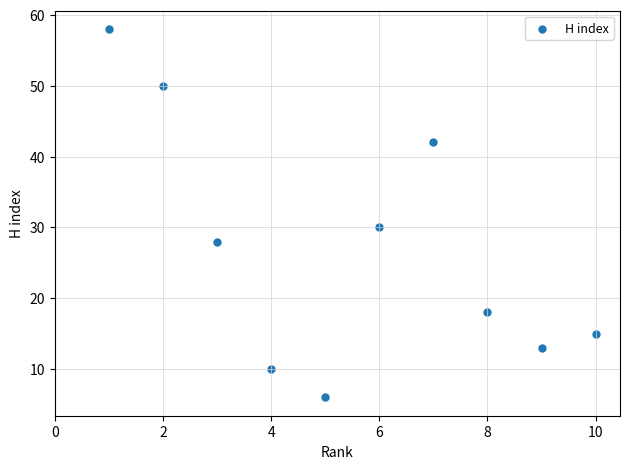

What is the average X value?

6